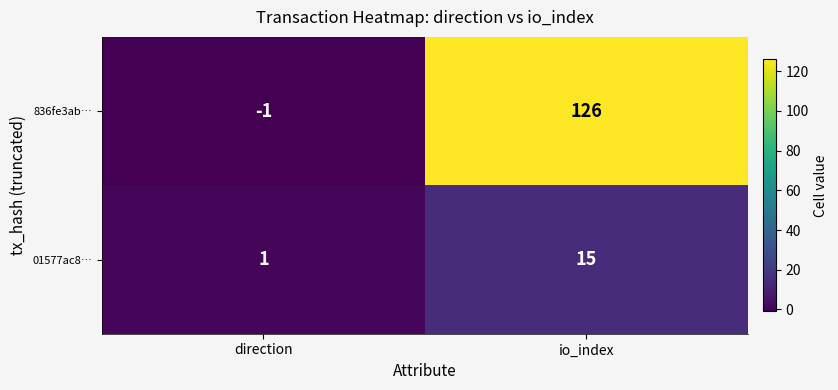

What is the difference between the 836fe3ab… values at io_index and direction?

127